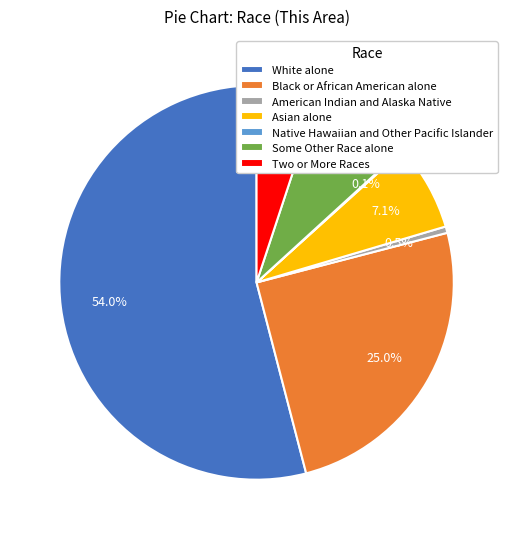

Is there any slice that represents more than half of the pie?

Yes